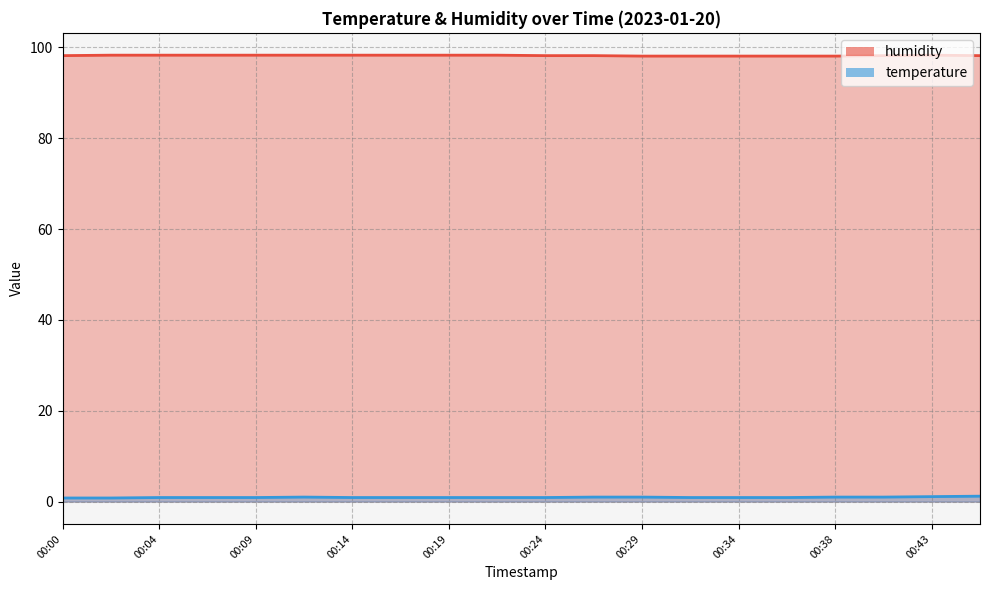

Where is humidity nearest to the value 98?

00:29